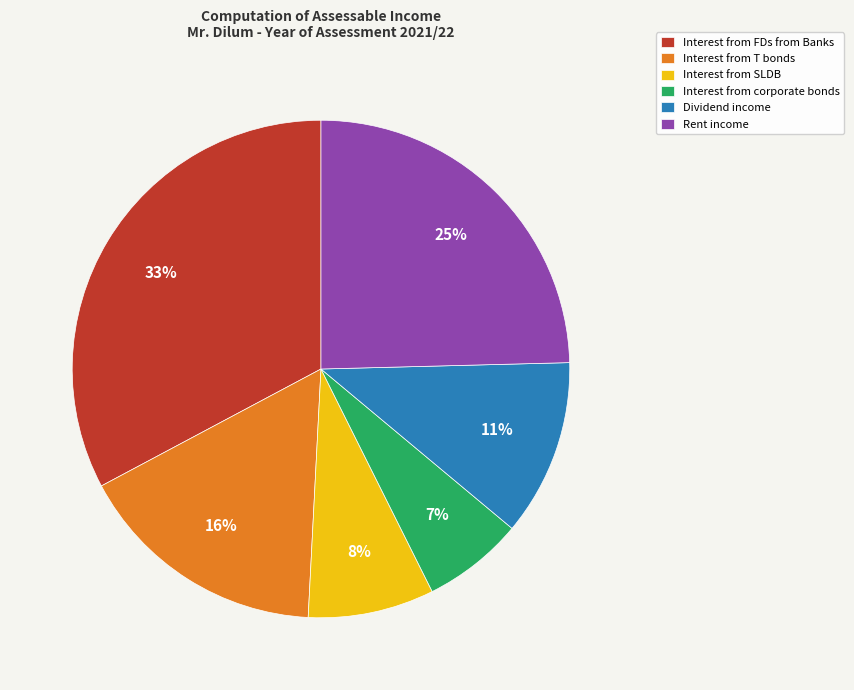

What is the largest slice in the pie chart?

Interest from FDs from Banks